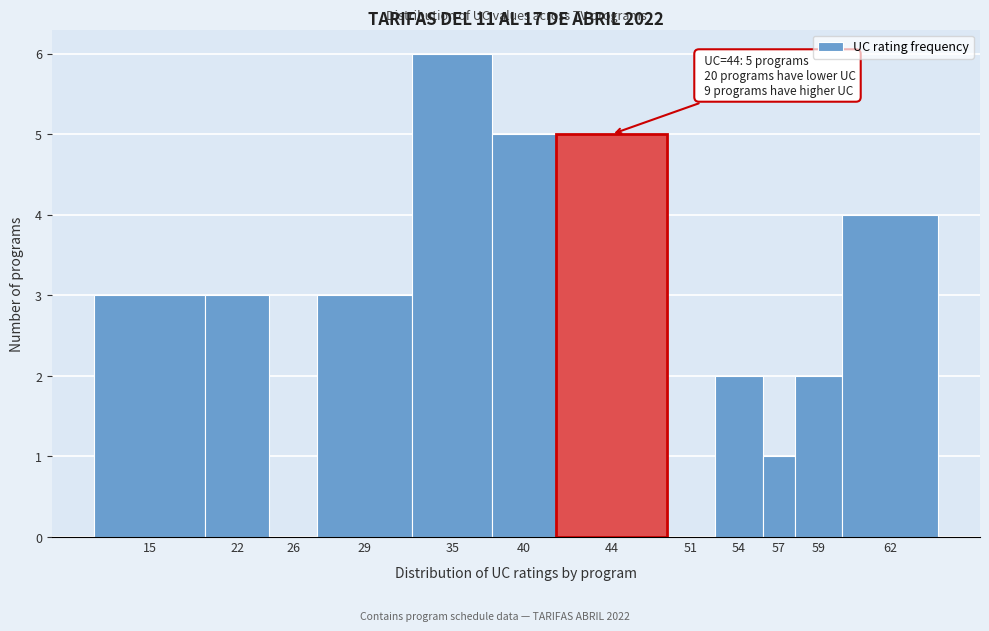

Reading left to right, what are all the values shown in this chart?

15=3	22=3	26=0	29=3	35=6	40=5	44=5	51=0	54=2	57=1	59=2	62=4